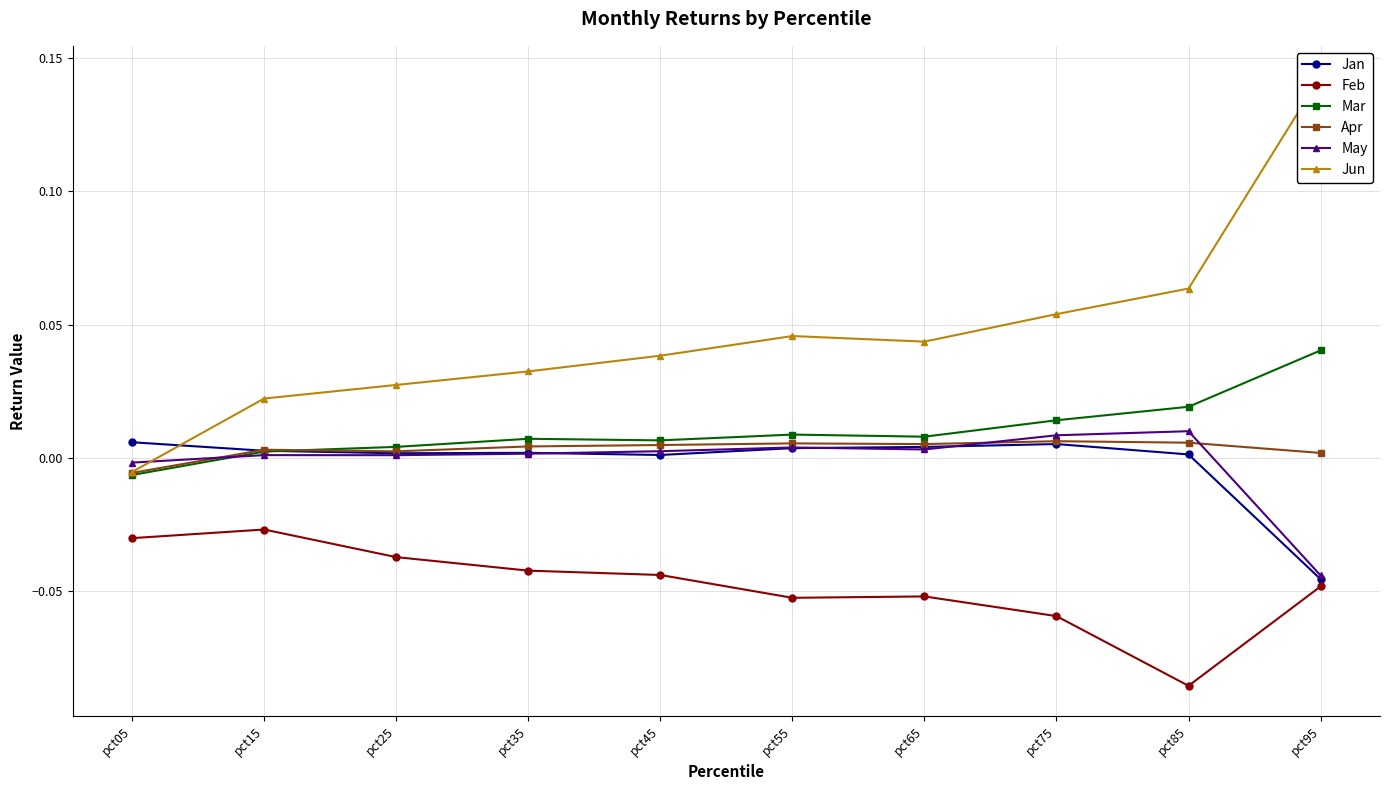

After their last crossing, which series has the higher values: May or Apr?

Apr